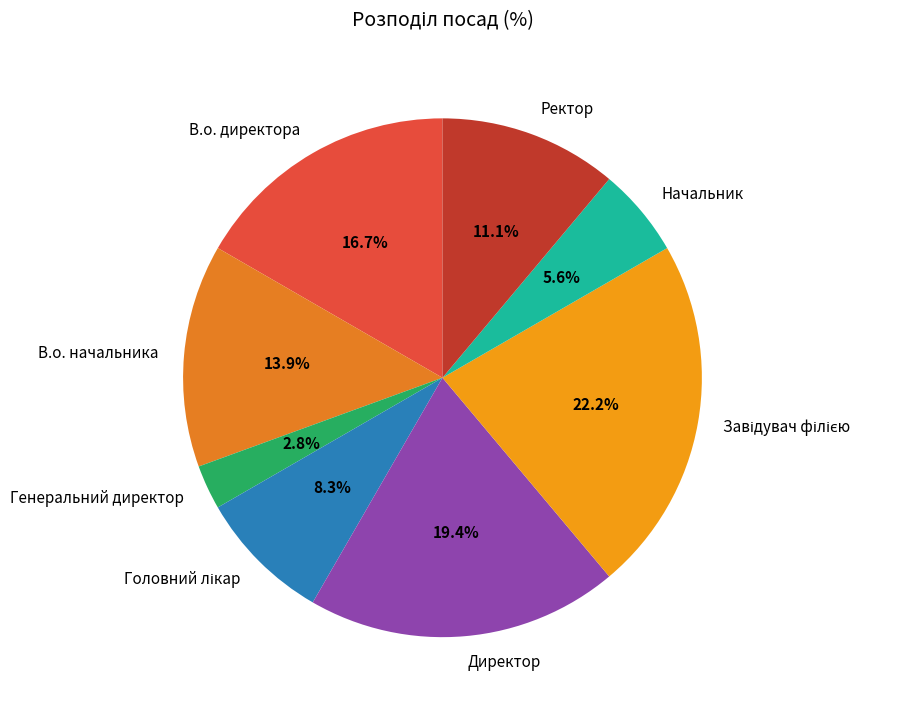

Is there a majority slice in this chart?

No